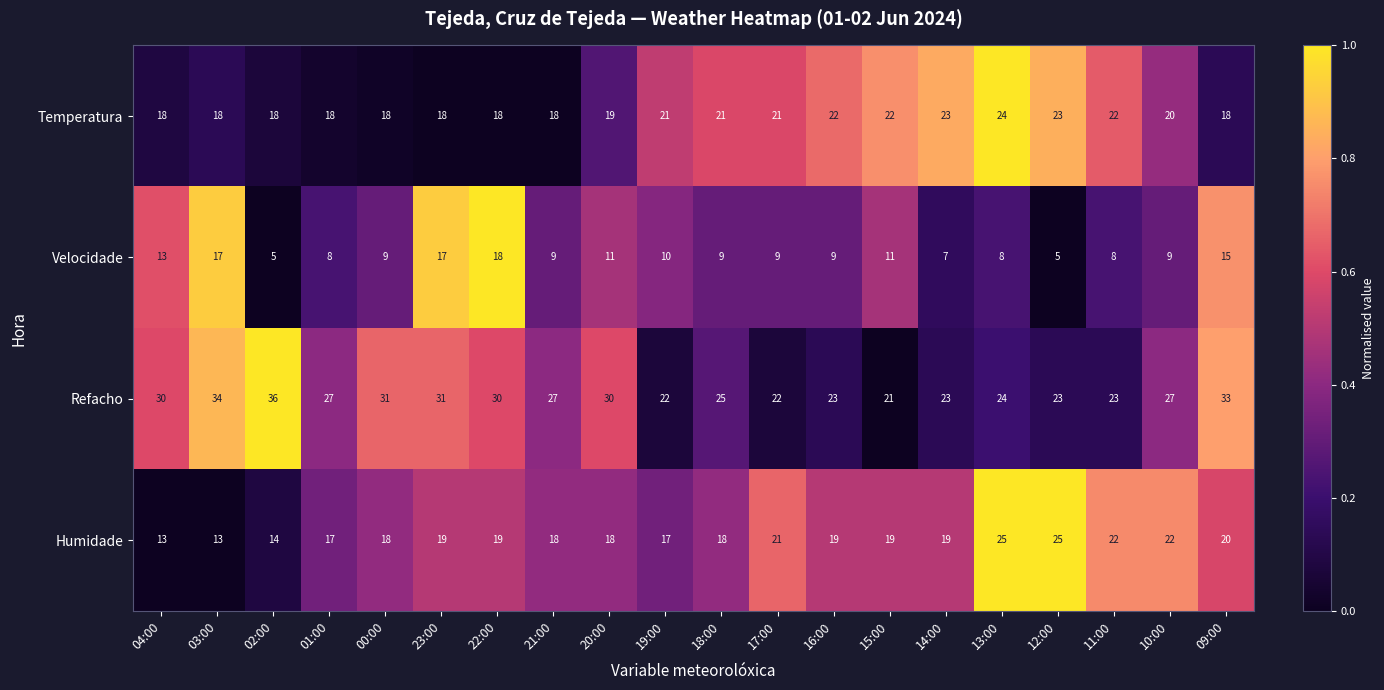

What is the sum of all Humidade values?

376